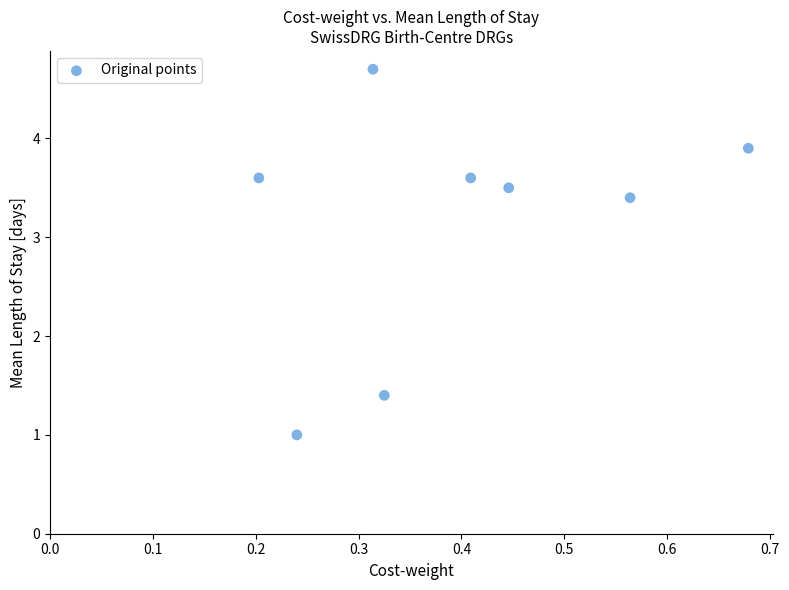

What is the range of X values (max minus min)?

0.5